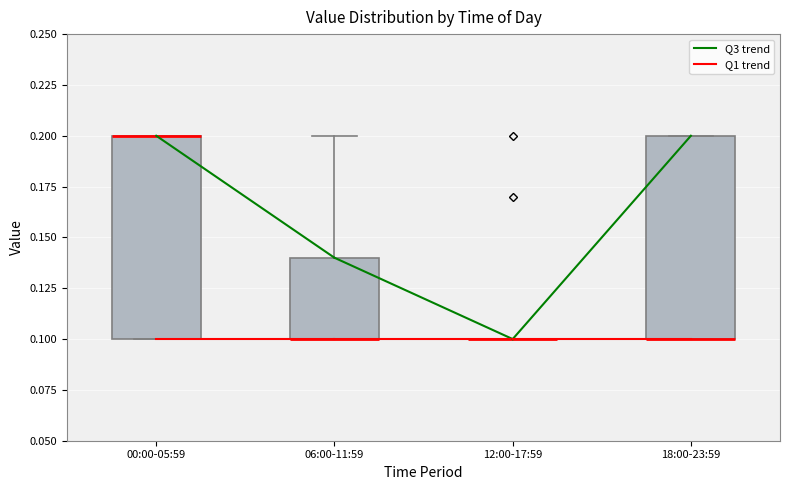

Where does the upper whisker of the box for 06:00-11:59 end on the y-axis? The values are not printed on the chart, so give them approximately, as read against the axis.

0.20